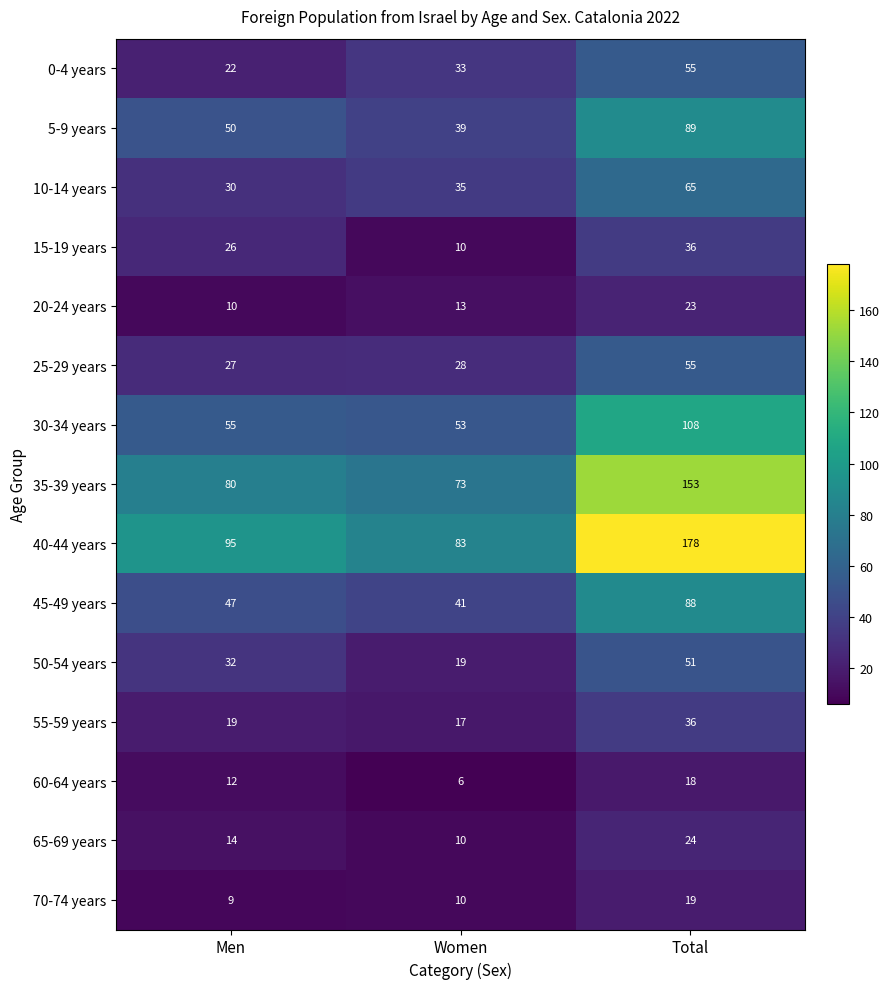

At Men, list the series in order from smallest to largest.

70-74 years, 20-24 years, 60-64 years, 65-69 years, 55-59 years, 0-4 years, 15-19 years, 25-29 years, 10-14 years, 50-54 years, 45-49 years, 5-9 years, 30-34 years, 35-39 years, 40-44 years